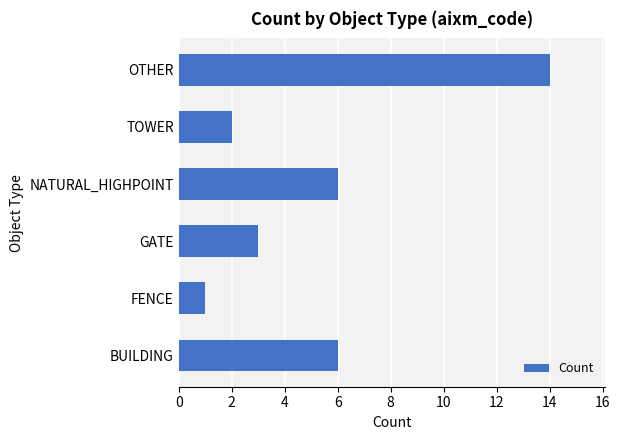

True or false: the data shows 2 at NATURAL_HIGHPOINT.

False